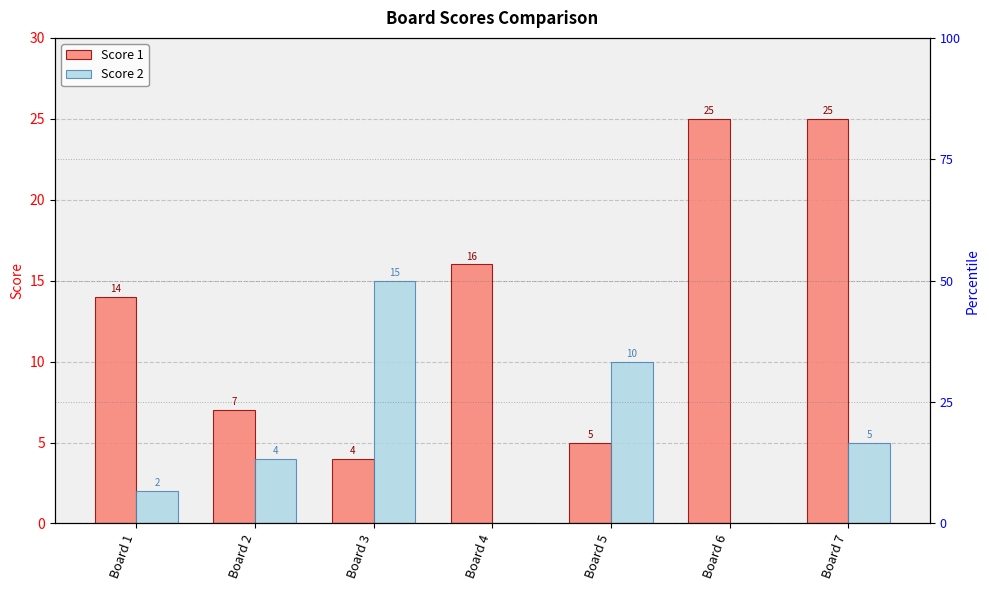

At which category is the sum across all series the highest?

Board 7